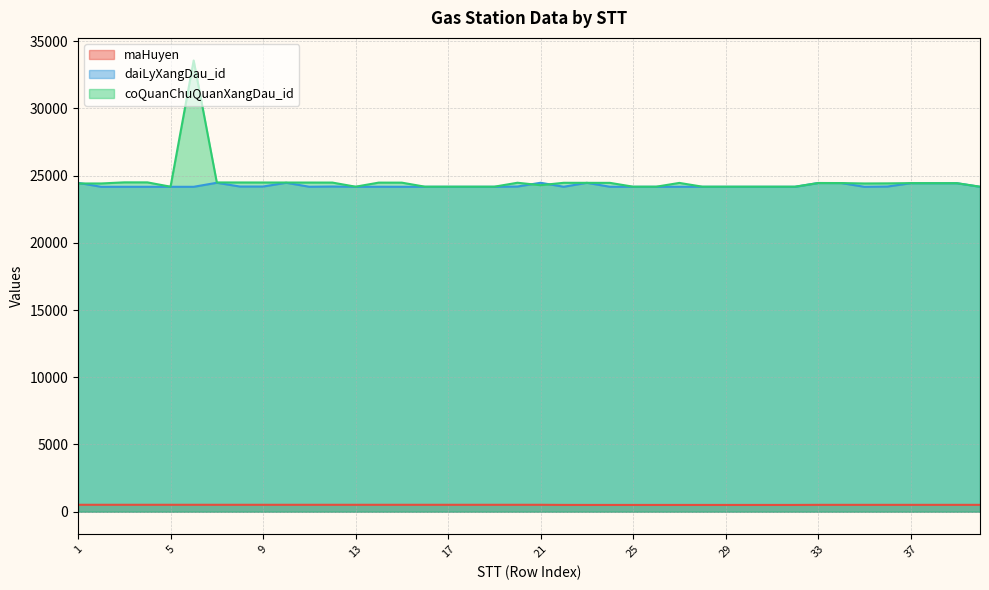

Is the value of maHuyen at 18 greater than the value of daiLyXangDau_id at 9?

No